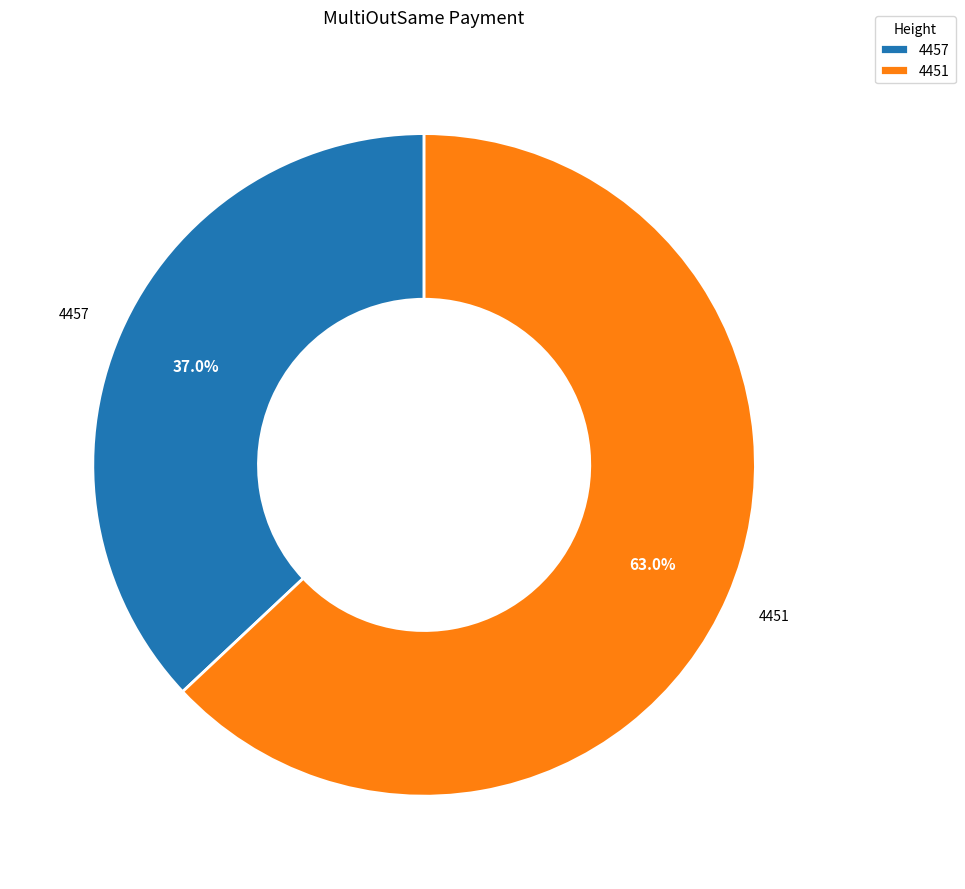

What percentage do 4457 and 4451 together represent?

100.0%